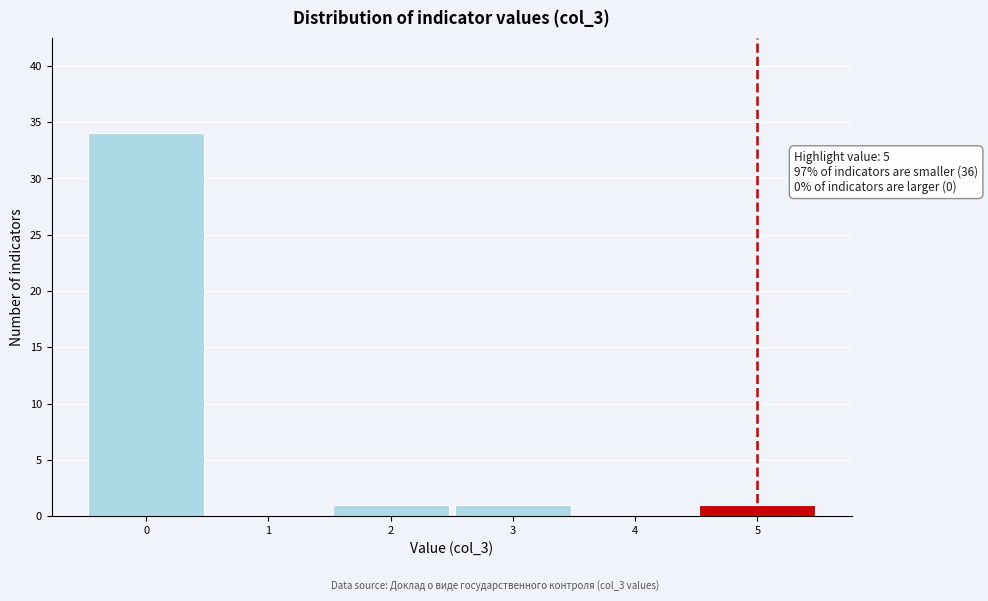

Which range on the x-axis has the tallest bar?

-0.5 to 0.5